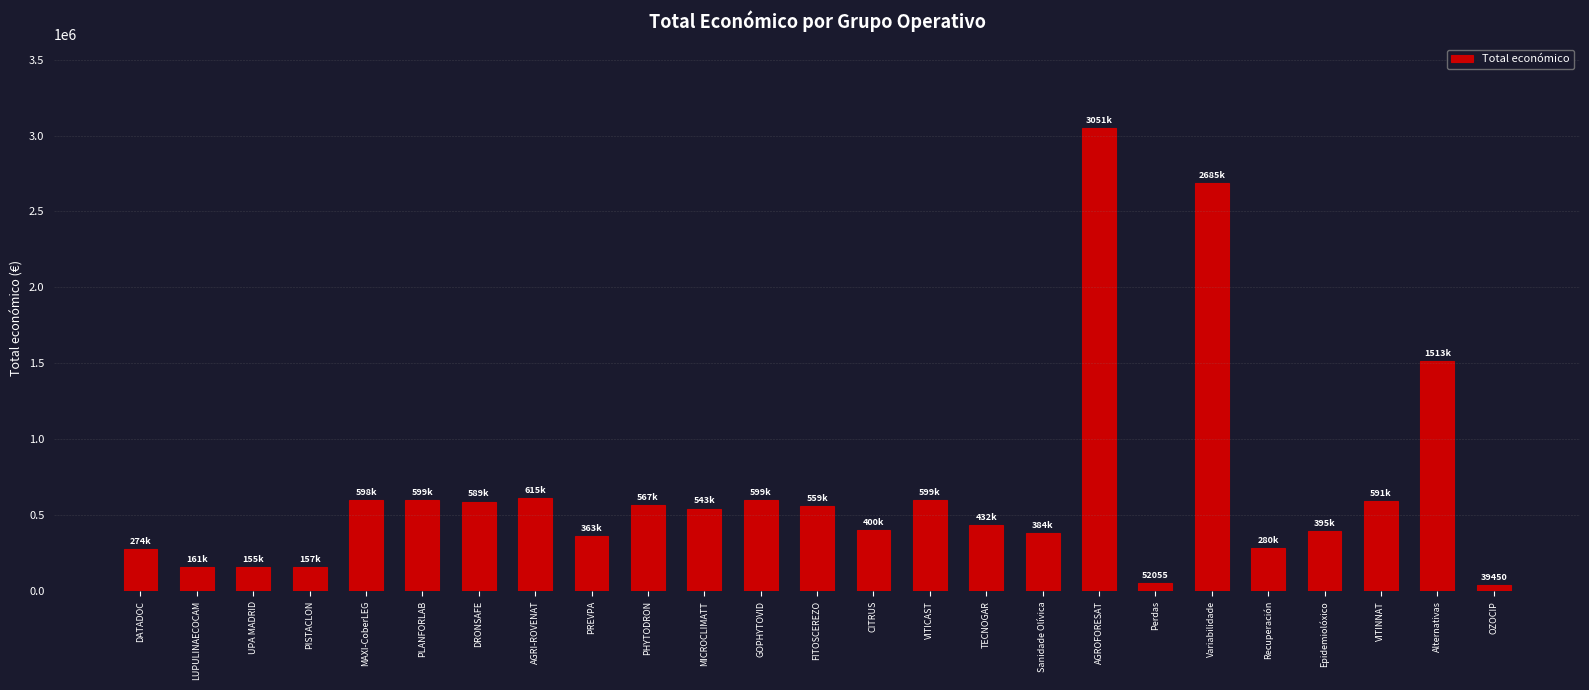

What is the approximate value at DATADOC?

274183